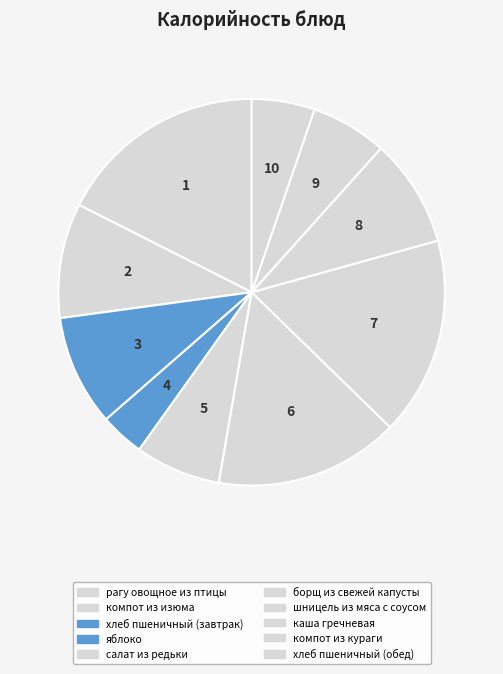

What percentage is the компот из изюма slice, to the nearest percent?

10%